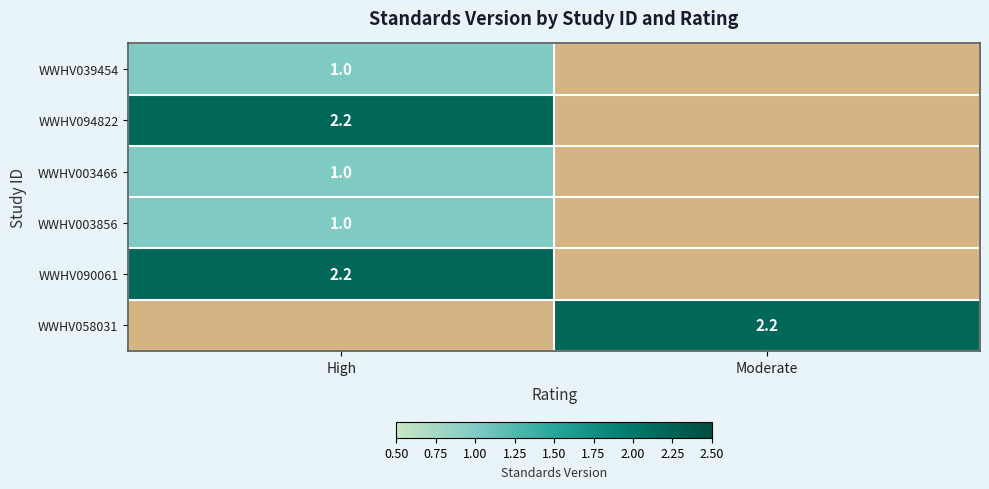

The WWHV039454 series shows 0.5 at High. True or false?

False